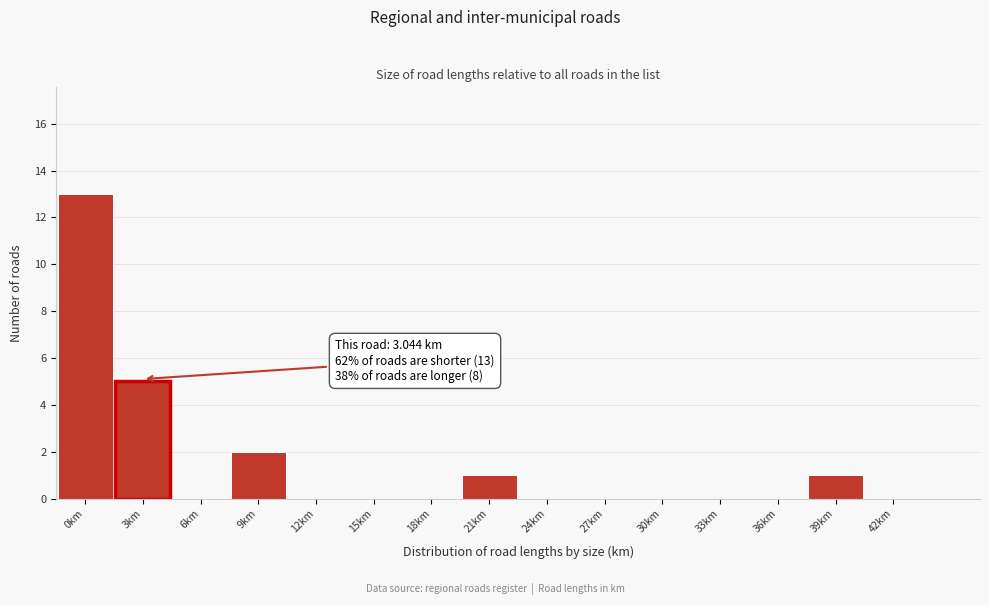

Reading left to right, transcribe all the data shown in this chart.

0km=13	3km=5	6km=0	9km=2	12km=0	15km=0	18km=0	21km=1	24km=0	27km=0	30km=0	33km=0	36km=0	39km=1	42km=0